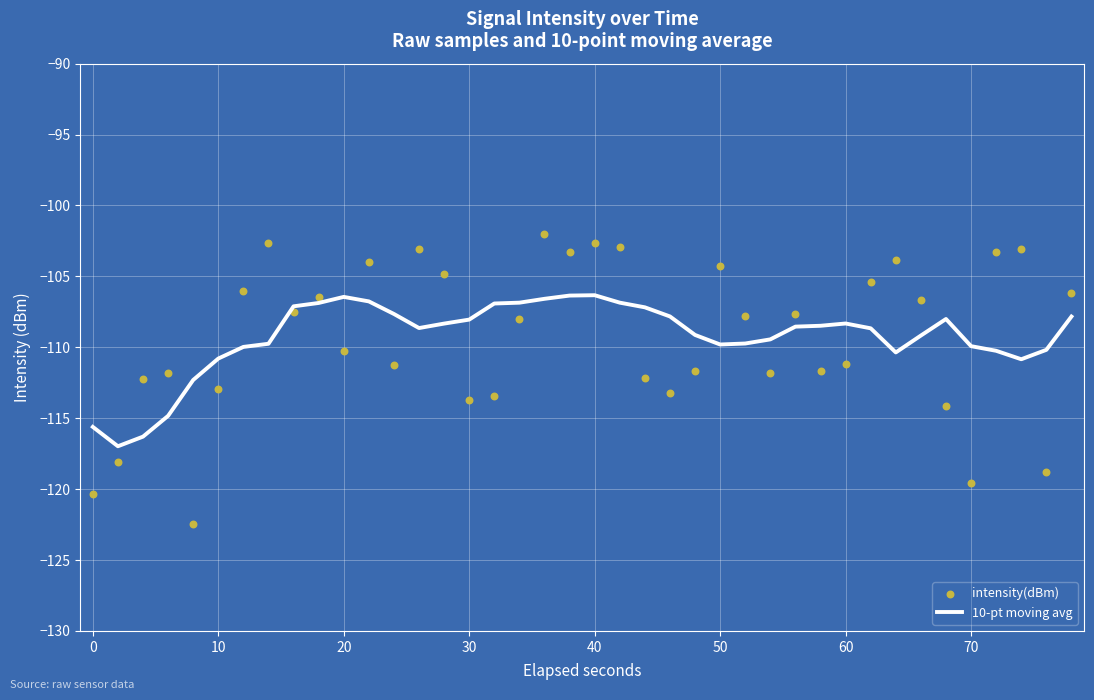

At how many categories does at least one series exceed -108?

26